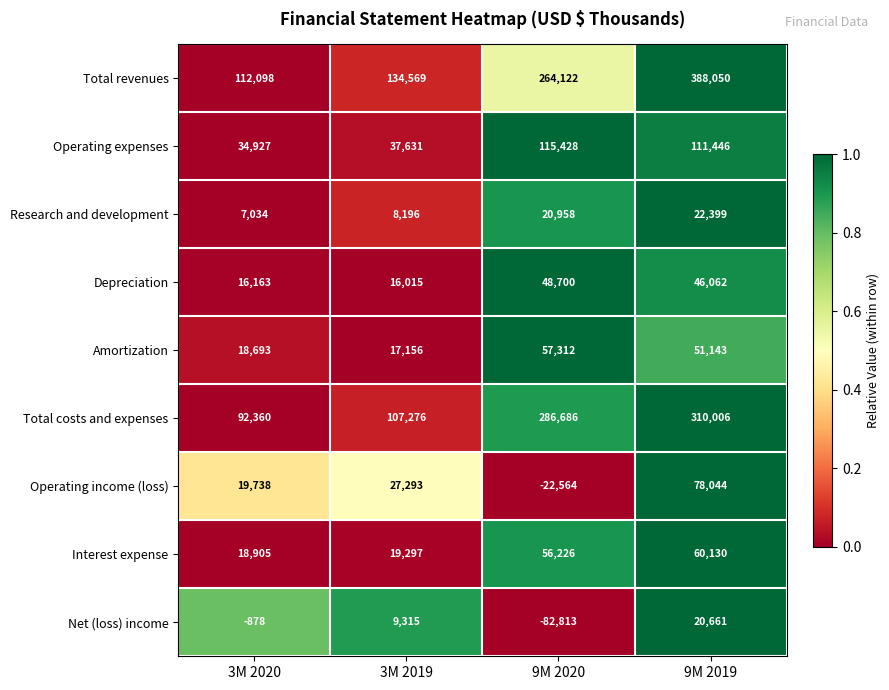

At which category does the chart reach its minimum across all series?

9M 2020